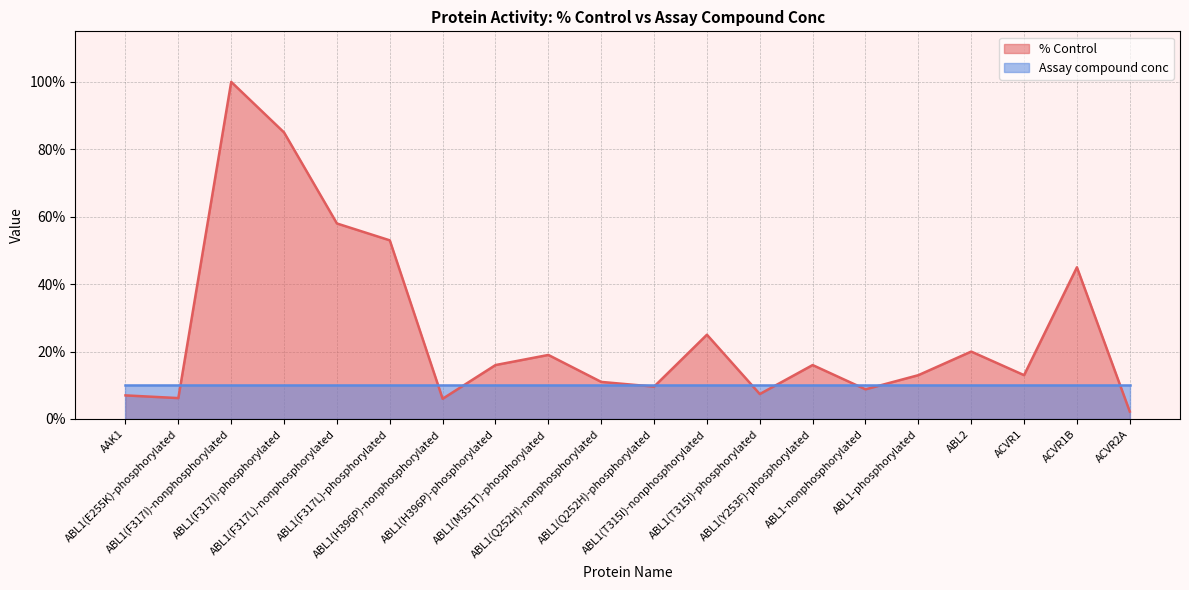

Reading left to right, list all the values displayed in this chart.

AAK1=7.0	ABL1(E255K)-phosphorylated=6.2	ABL1(F317I)-nonphosphorylated=100.0	ABL1(F317I)-phosphorylated=85.0	ABL1(F317L)-nonphosphorylated=58.0	ABL1(F317L)-phosphorylated=53.0	ABL1(H396P)-nonphosphorylated=6.0	ABL1(H396P)-phosphorylated=16.0	ABL1(M351T)-phosphorylated=19.0	ABL1(Q252H)-nonphosphorylated=11.0	ABL1(Q252H)-phosphorylated=9.6	ABL1(T315I)-nonphosphorylated=25.0	ABL1(T315I)-phosphorylated=7.4	ABL1(Y253F)-phosphorylated=16.0	ABL1-nonphosphorylated=8.8	ABL1-phosphorylated=13.0	ABL2=20.0	ACVR1=13.0	ACVR1B=45.0	ACVR2A=2.2